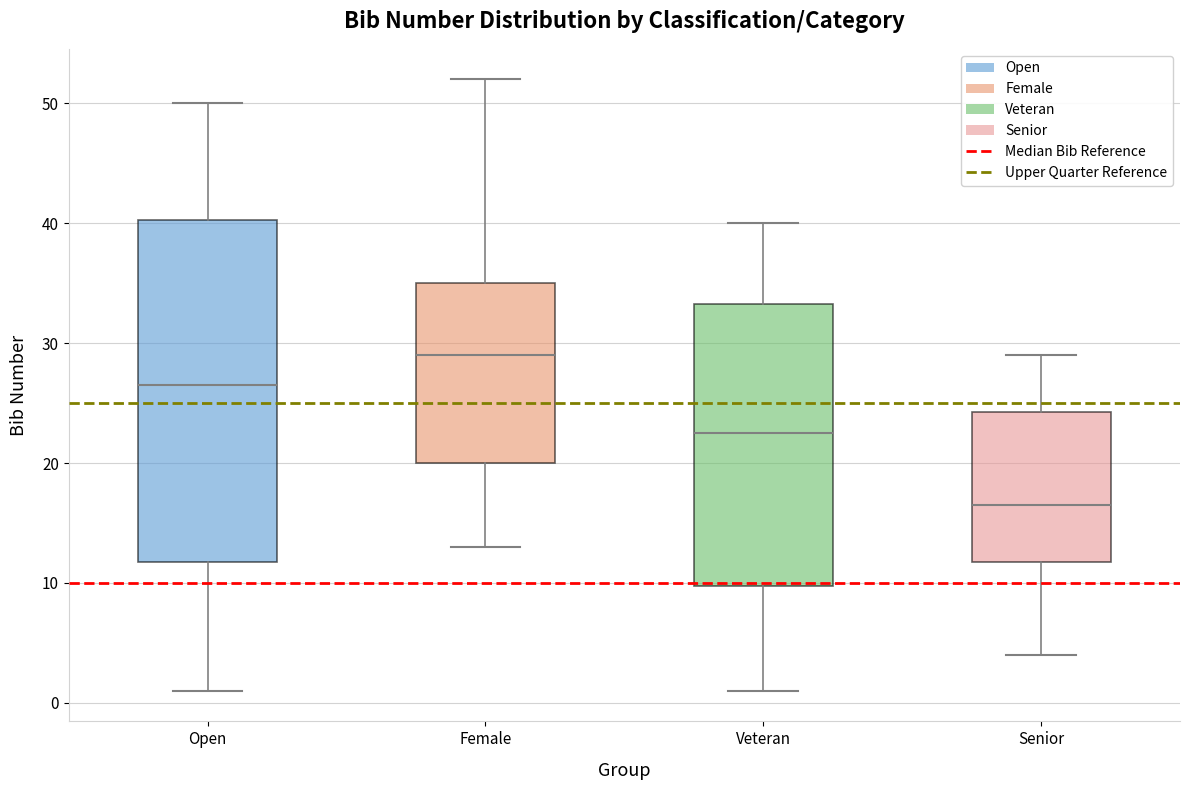

Which box's median line is the highest?

Female